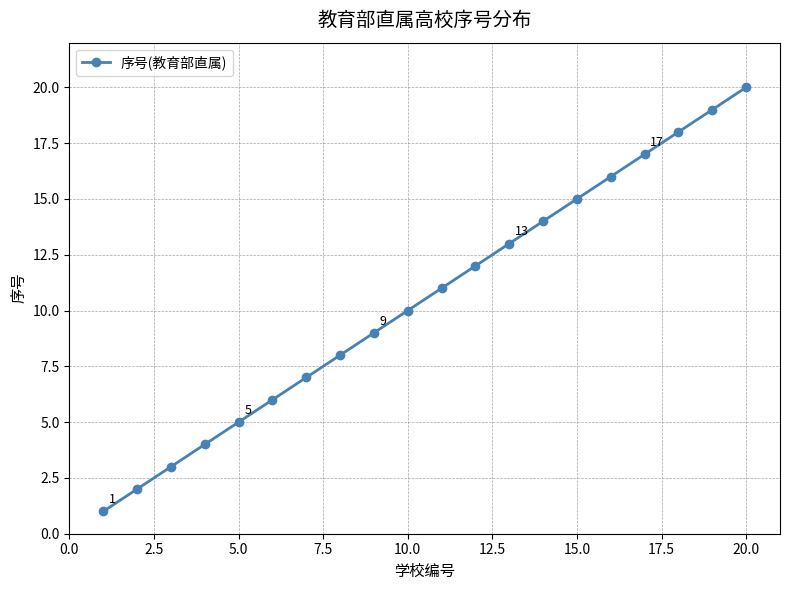

True or false: there are more than 2 points higher than both neighbors.

False